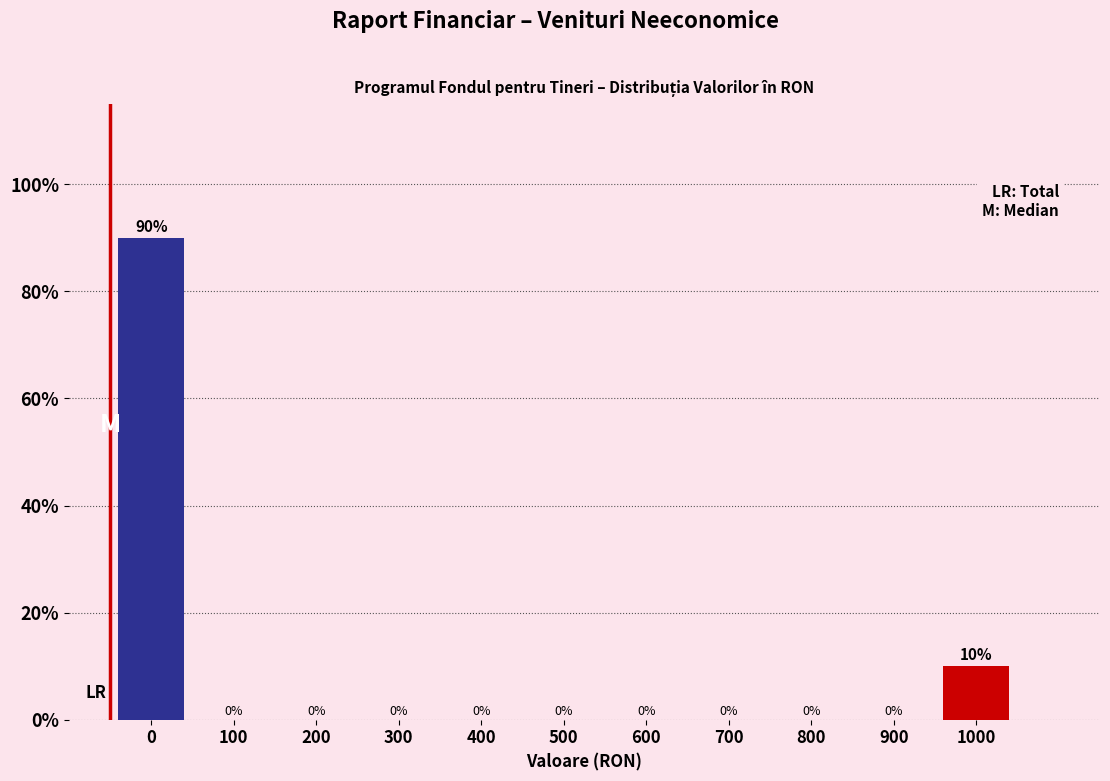

Reading left to right, extract all data points from this chart.

0=90	100=0	200=0	300=0	400=0	500=0	600=0	700=0	800=0	900=0	1000=10